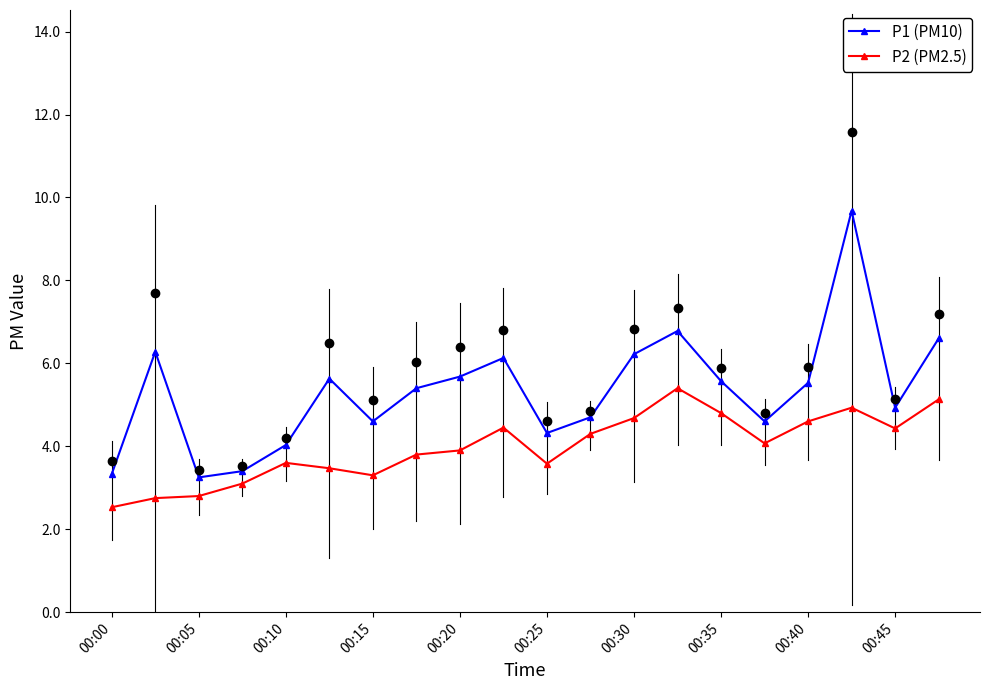

What is the value of the P1 (PM10) point at the 19th from the left?

4.9